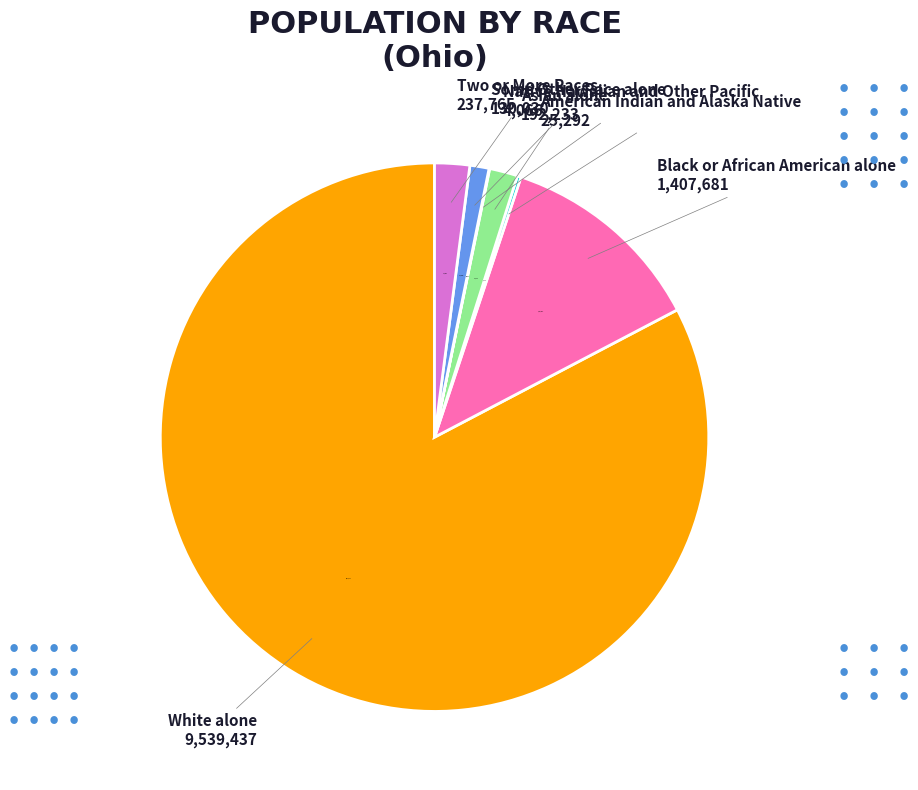

Does any single category account for the majority?

Yes